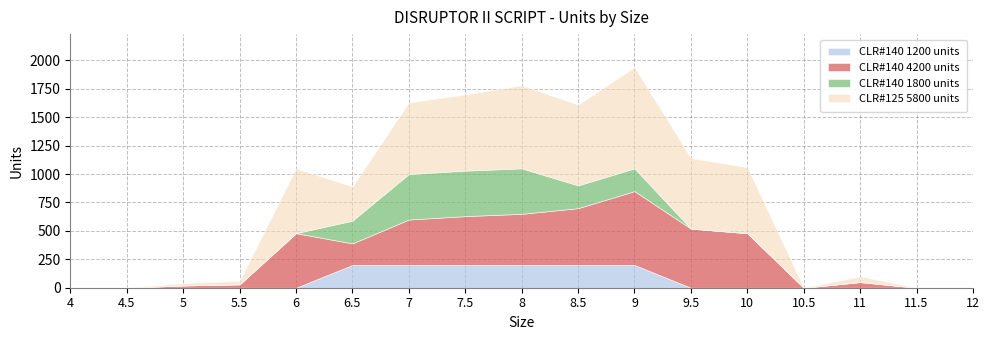

What position from the right is 8?

9